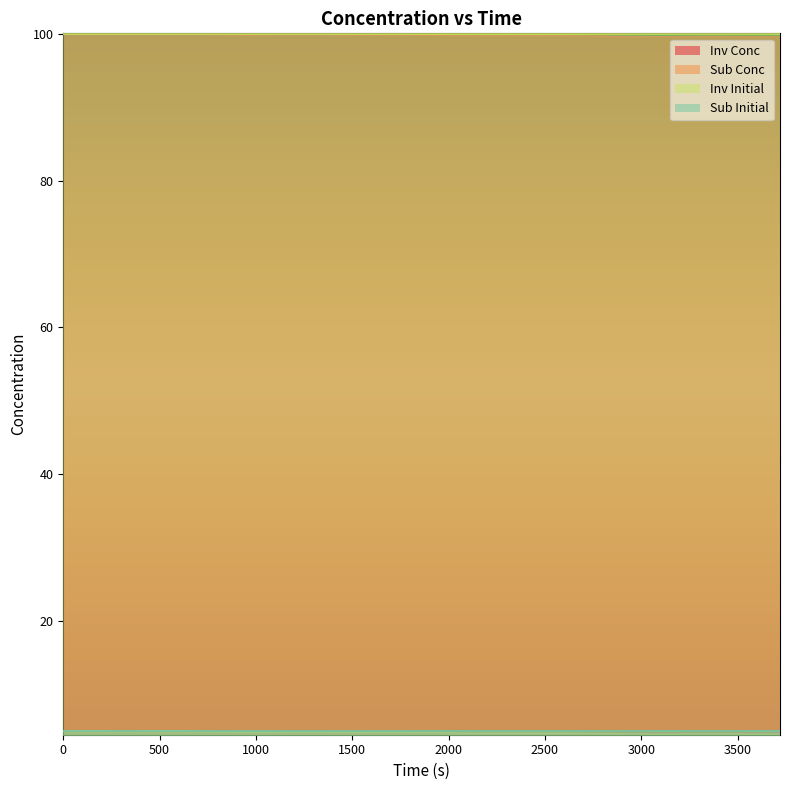

The Inv Conc series shows 173.1 at 1920. True or false?

False